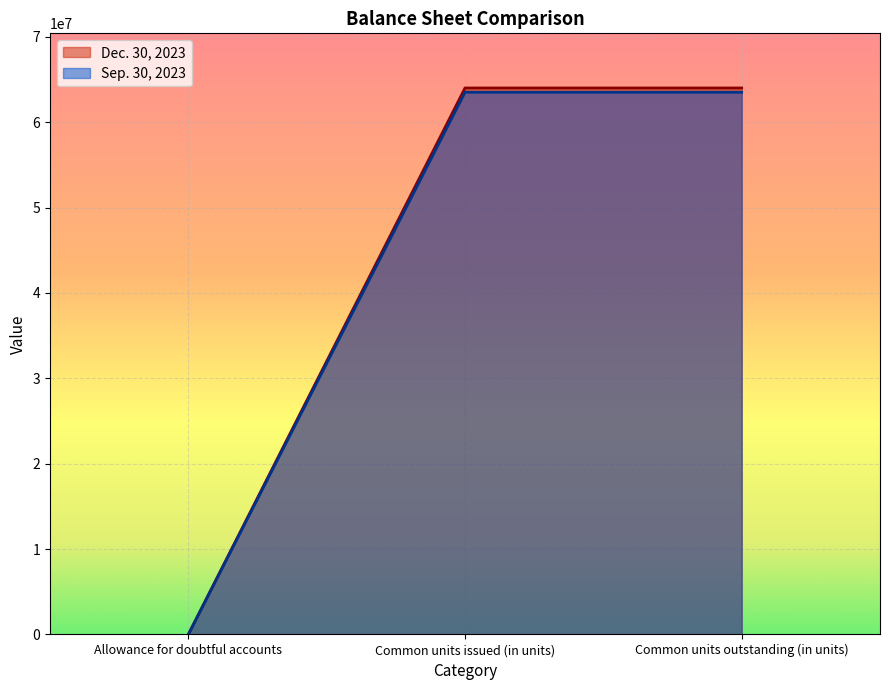

What is the average value of the Sep. 30, 2023 series?

42348816